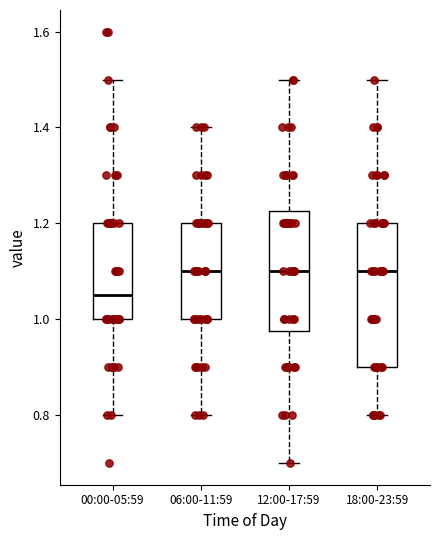

Comparing the boxes themselves (not the whiskers), which one is the tallest?

18:00-23:59